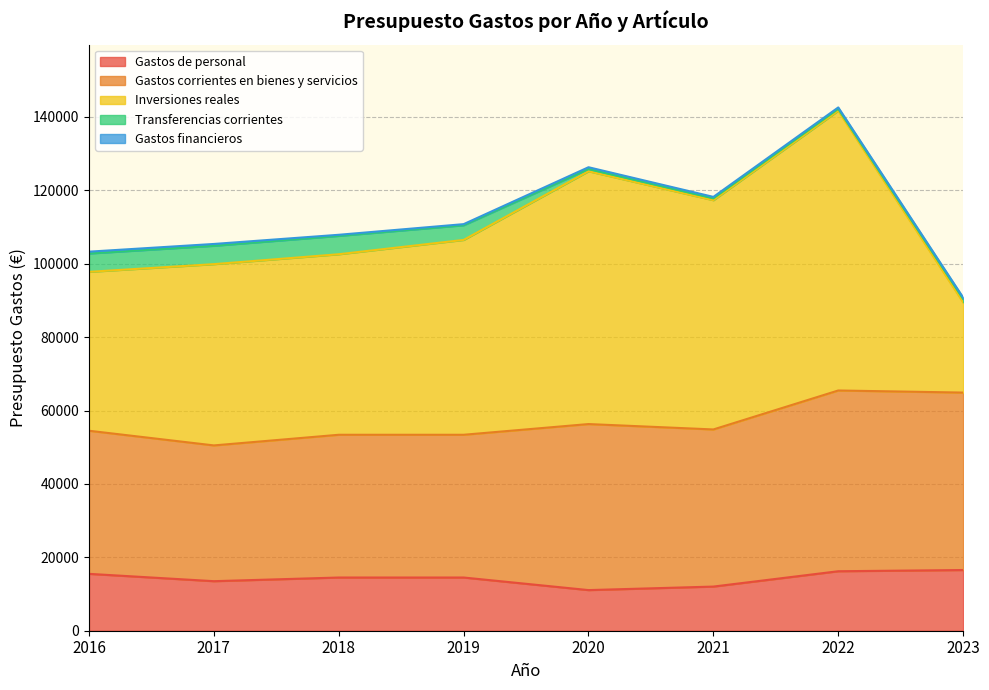

Between 2020 and 2021, which is larger?

2021